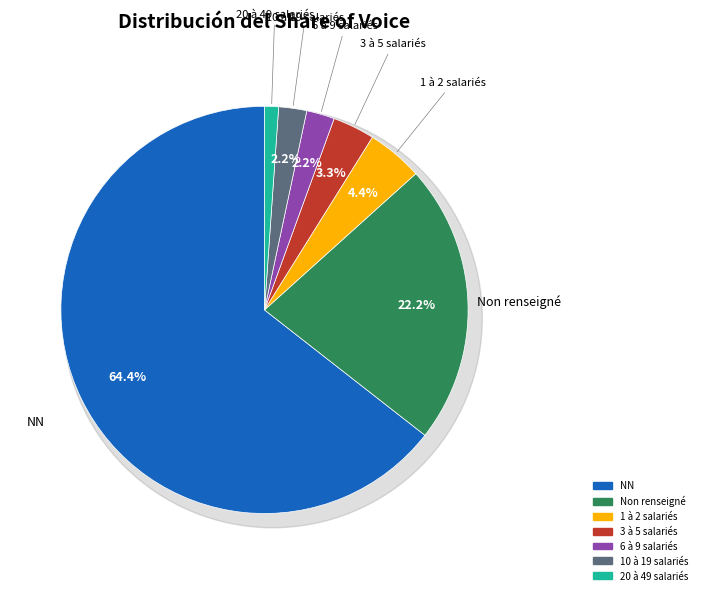

How many segments does this pie chart have?

7